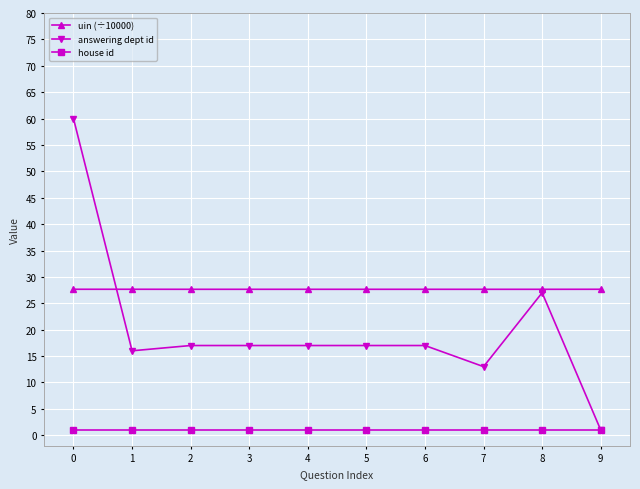

Reading left to right, list all the values displayed in this chart.

uin (÷10000): 27.7	27.7	27.7	27.7	27.7	27.7	27.7	27.7	27.7	27.7
answering dept id: 60.0	16.0	17.0	17.0	17.0	17.0	17.0	13.0	27.0	1.0
house id: 1.0	1.0	1.0	1.0	1.0	1.0	1.0	1.0	1.0	1.0